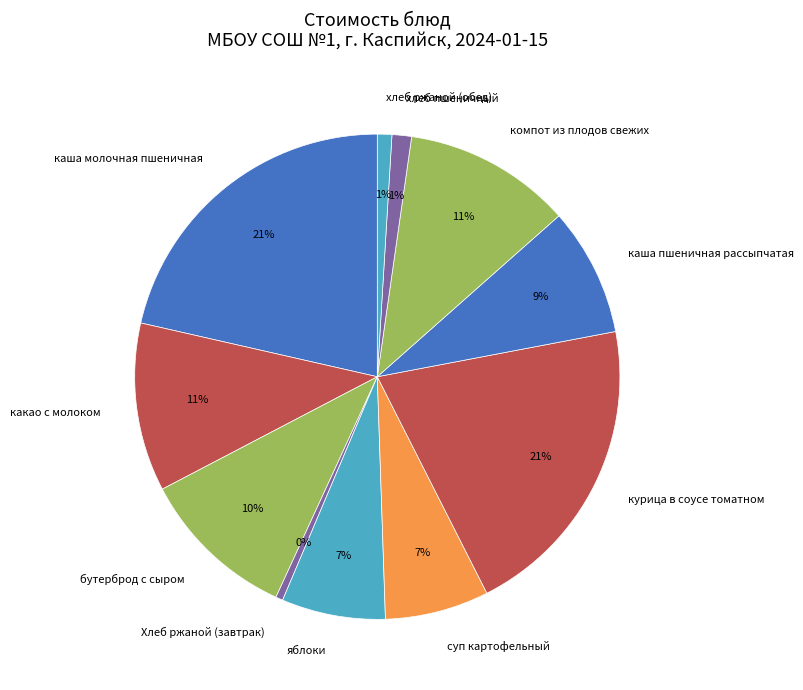

How many slices are in this pie chart?

11